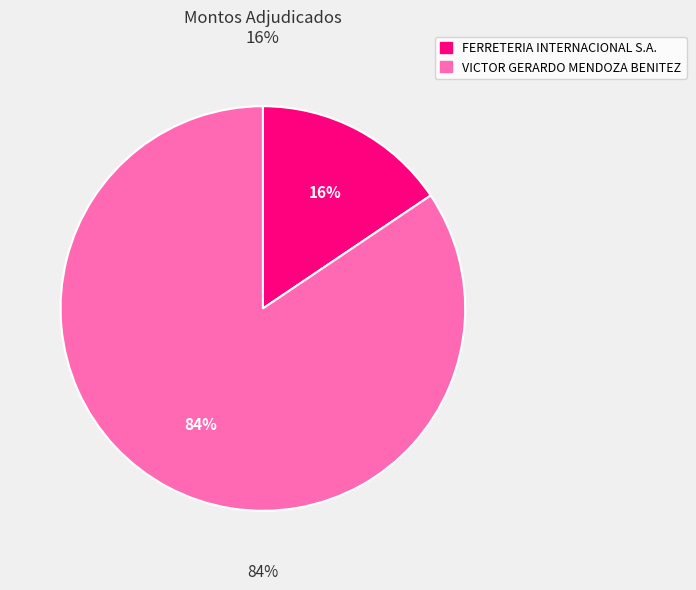

To the nearest percent, what percentage of the pie is VICTOR GERARDO MENDOZA BENITEZ?

84%